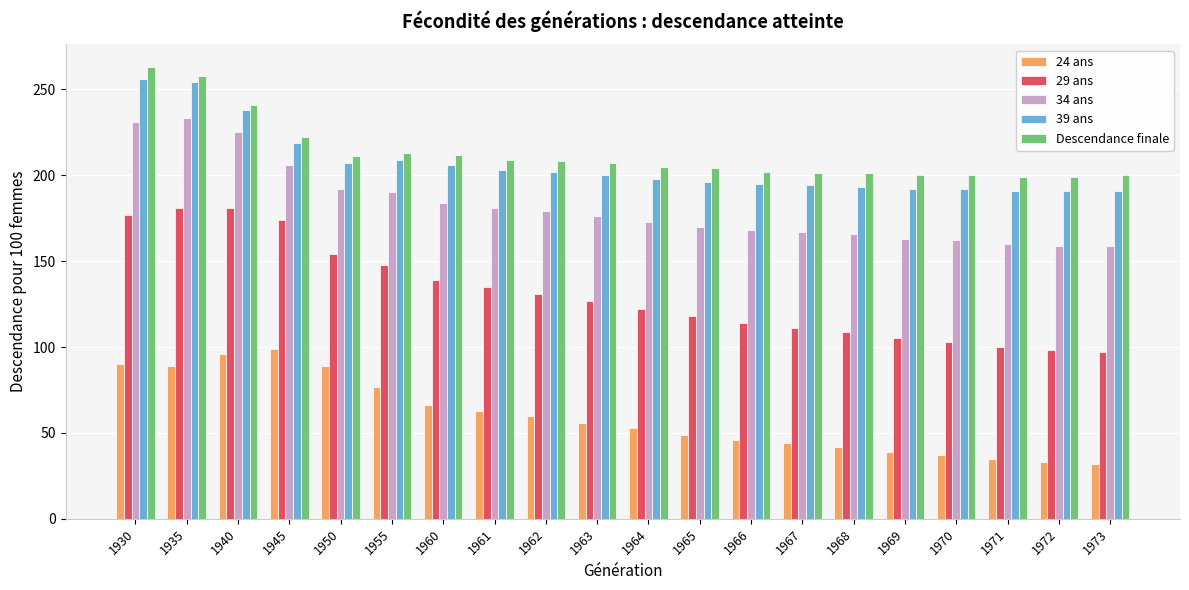

Rank the series at 1971 from highest to lowest value.

Descendance finale, 39 ans, 34 ans, 29 ans, 24 ans